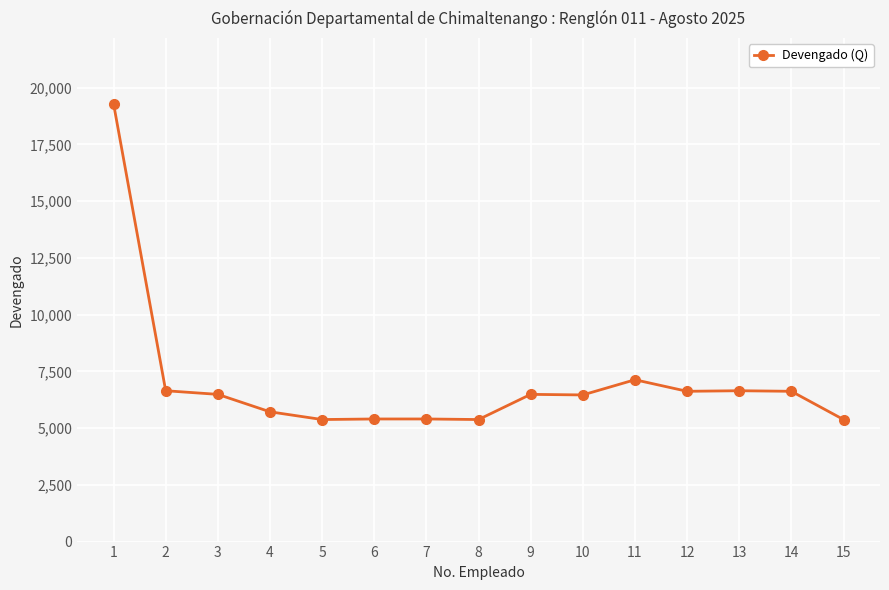

What is the ratio of the value at 14 to the value at 5?

1.2